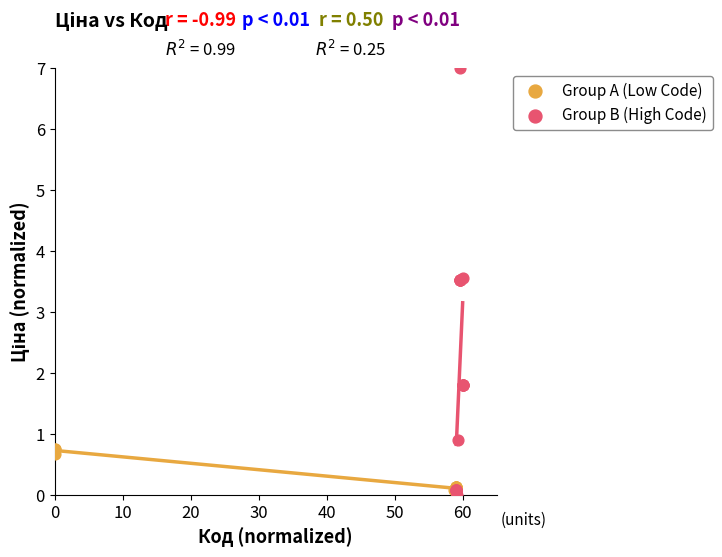

Which series reaches the minimum Y coordinate?

Group B (High Code)